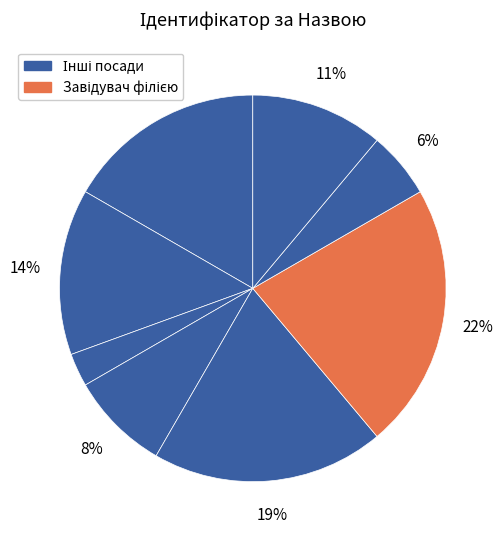

How many slices are in this pie chart?

8